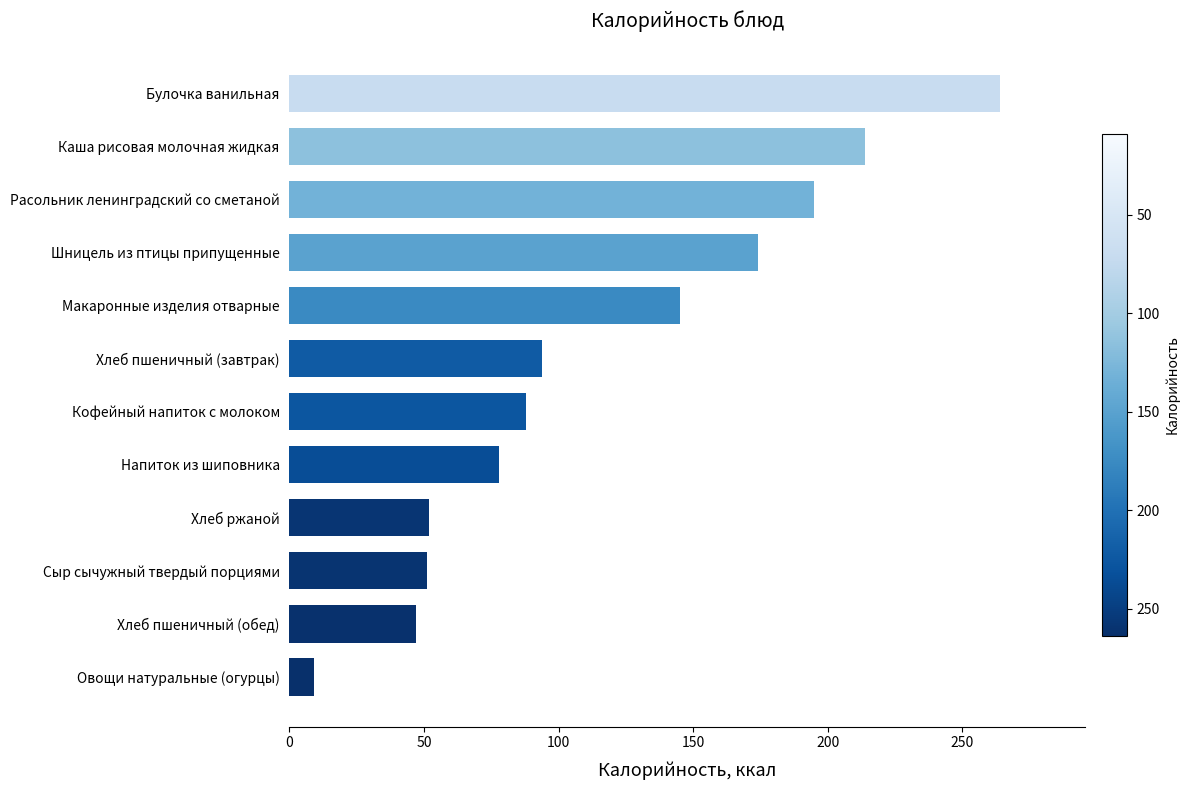

How many distinct data groups are displayed?

1